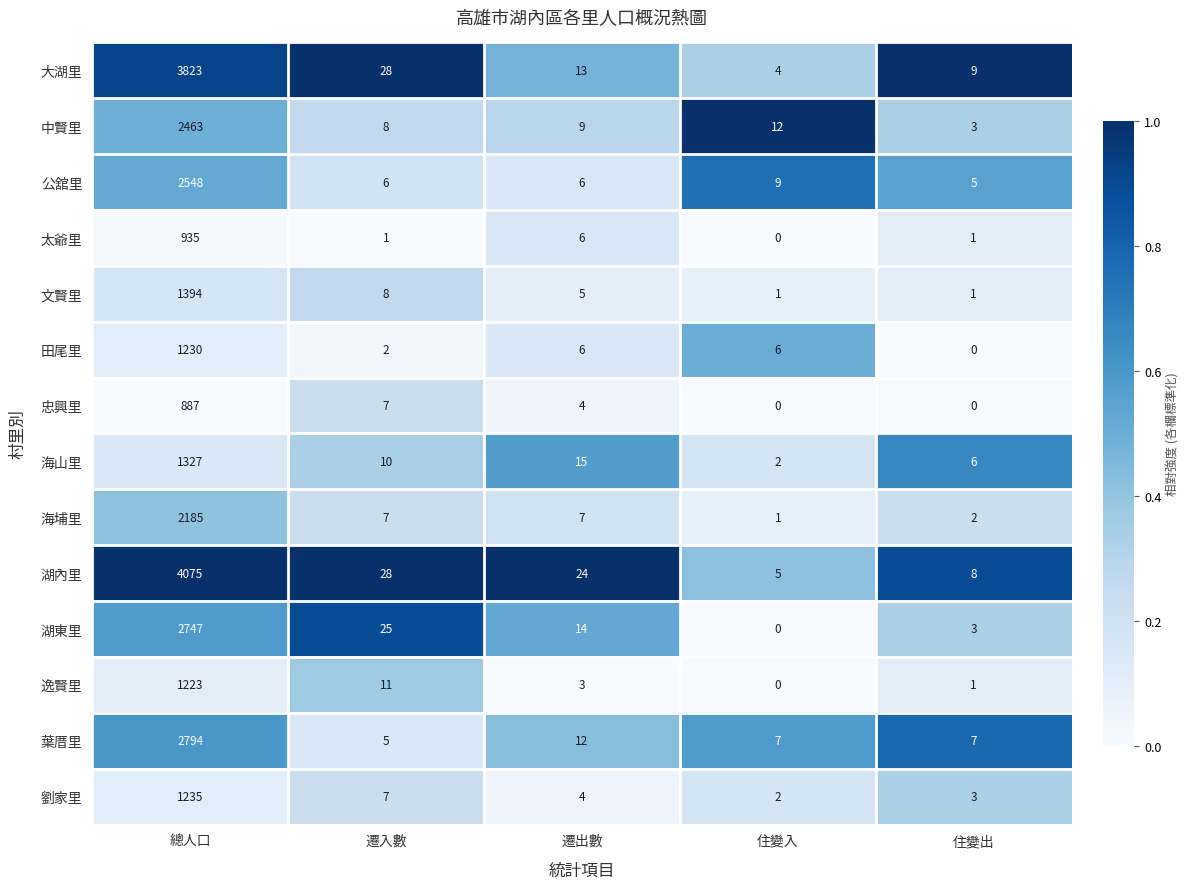

What is the total value across all series at 住變出?

49